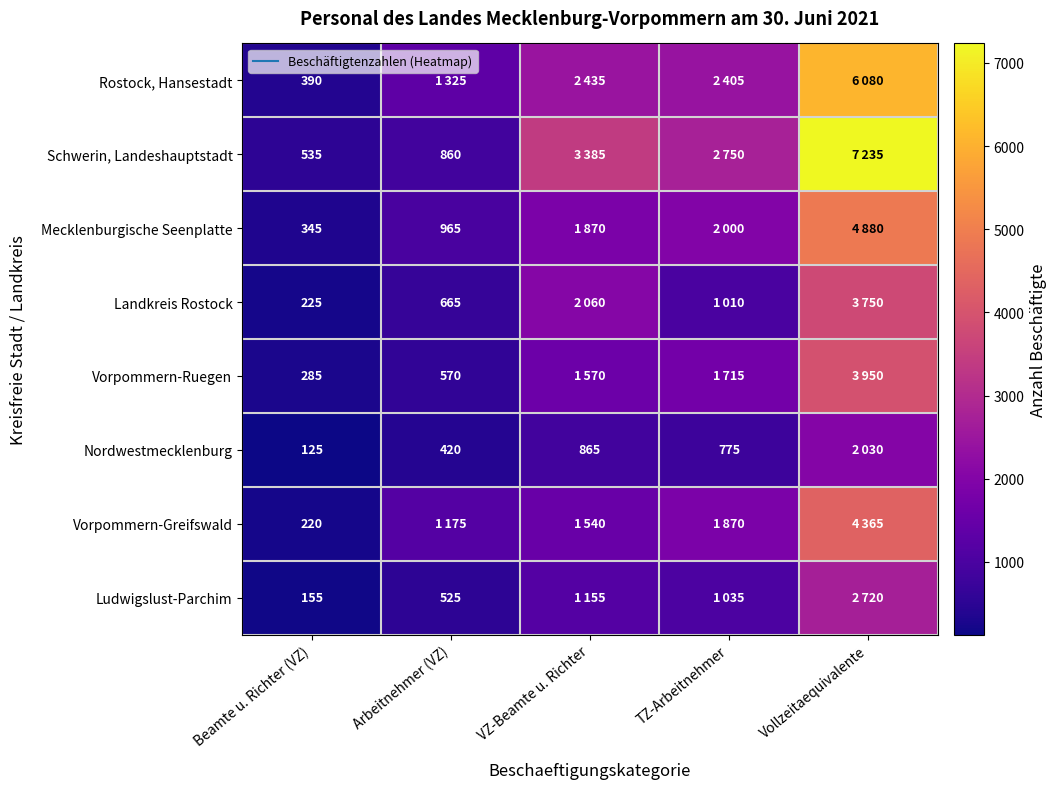

List the series in order of their peak value, lowest first.

Nordwestmecklenburg, Ludwigslust-Parchim, Landkreis Rostock, Vorpommern-Ruegen, Vorpommern-Greifswald, Mecklenburgische Seenplatte, Rostock, Hansestadt, Schwerin, Landeshauptstadt